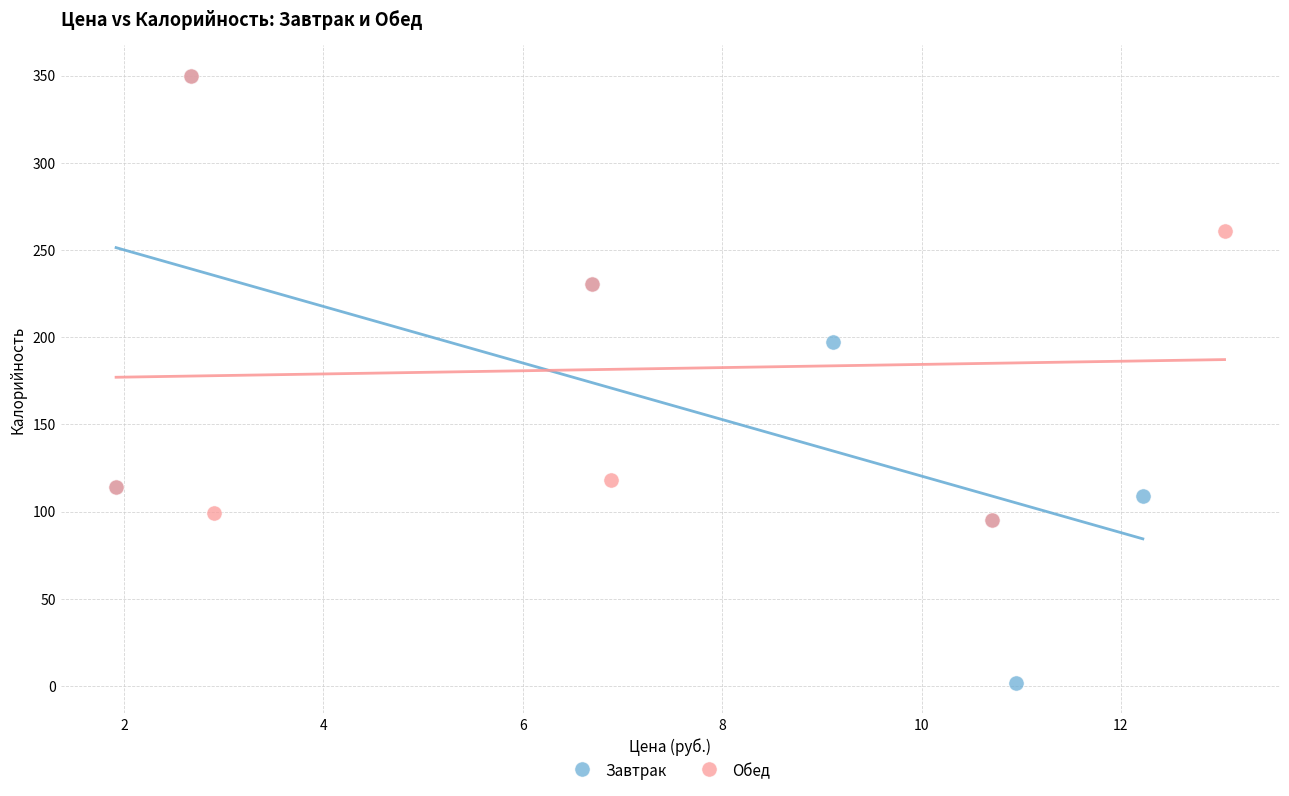

Which series has the largest Y range (max minus min)?

Завтрак